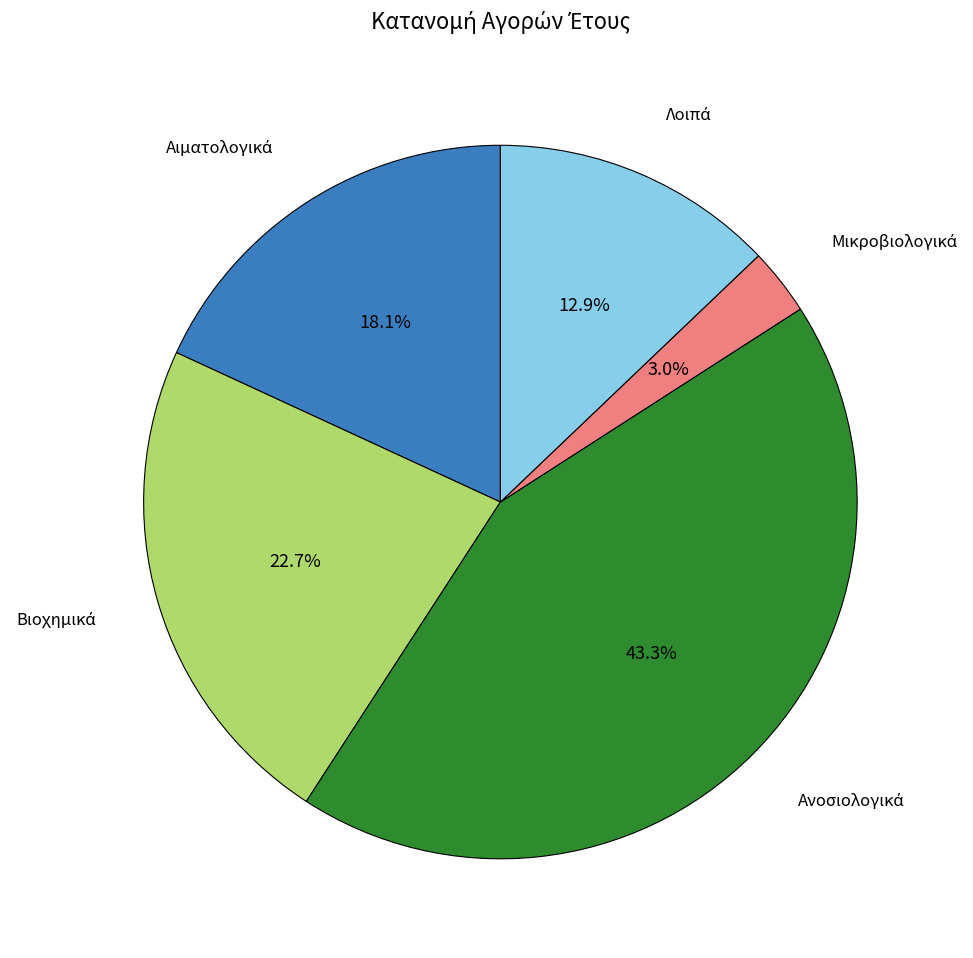

Is there a majority slice in this chart?

No